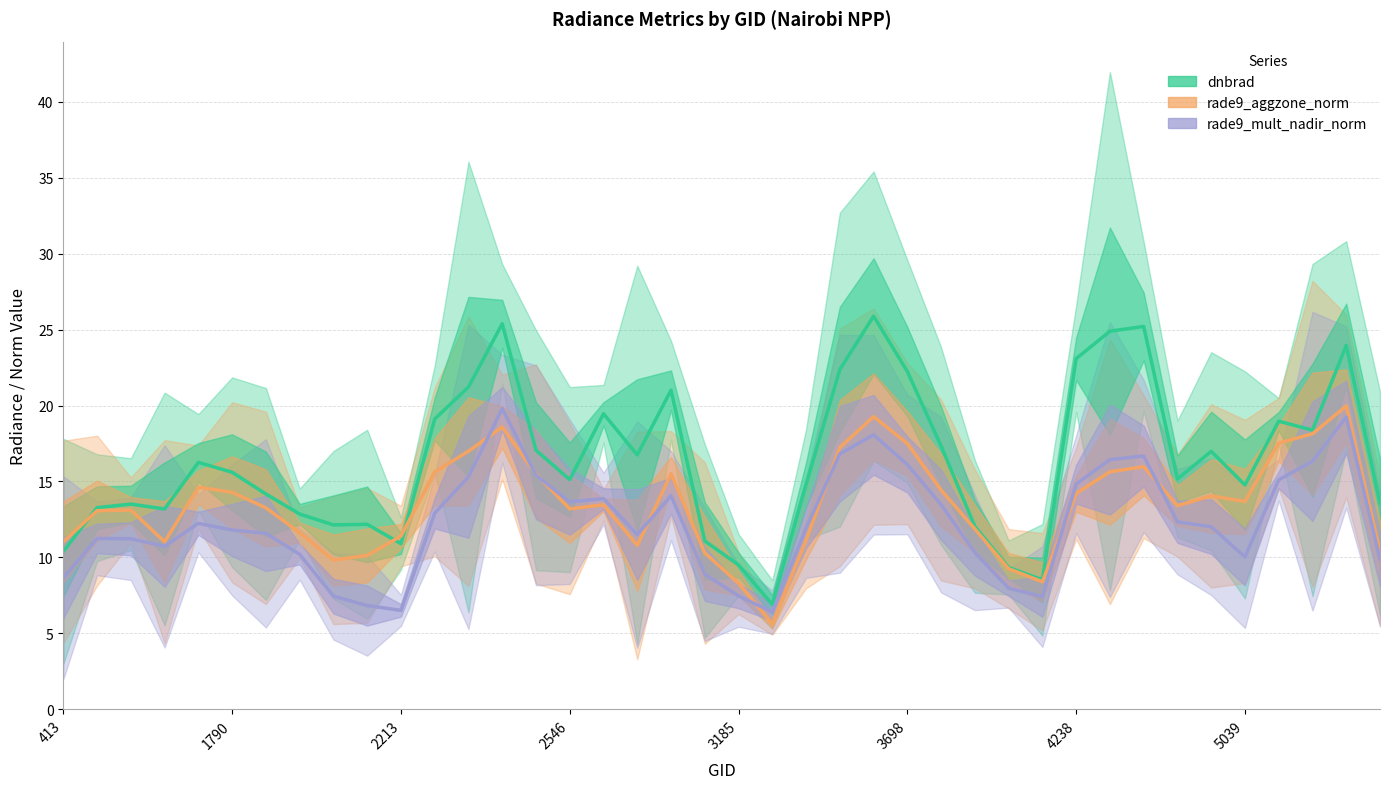

Rank the series at 3185 from lowest to highest value.

rade9_mult_nadir_norm, rade9_aggzone_norm, dnbrad